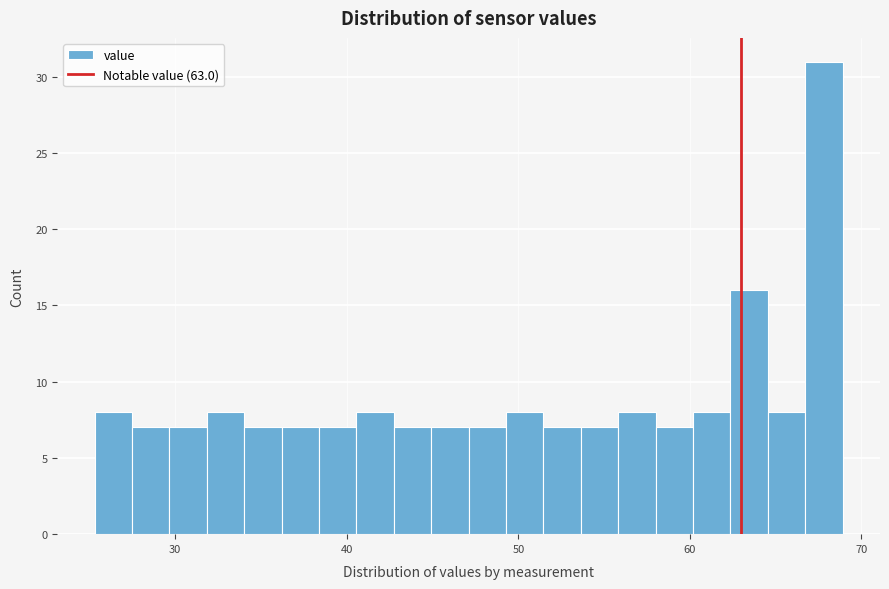

Around what value on the x-axis is the tallest bar? Give the approximate position of its centre, as read against the axis.

68